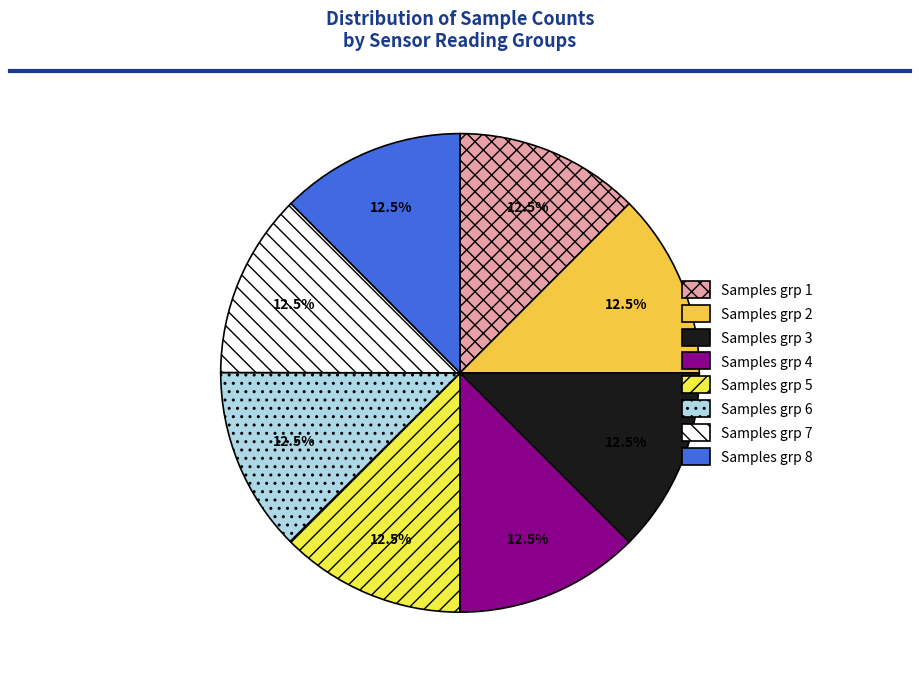

What percentage do Samples grp 8 and Samples grp 2 together represent?

25.0%